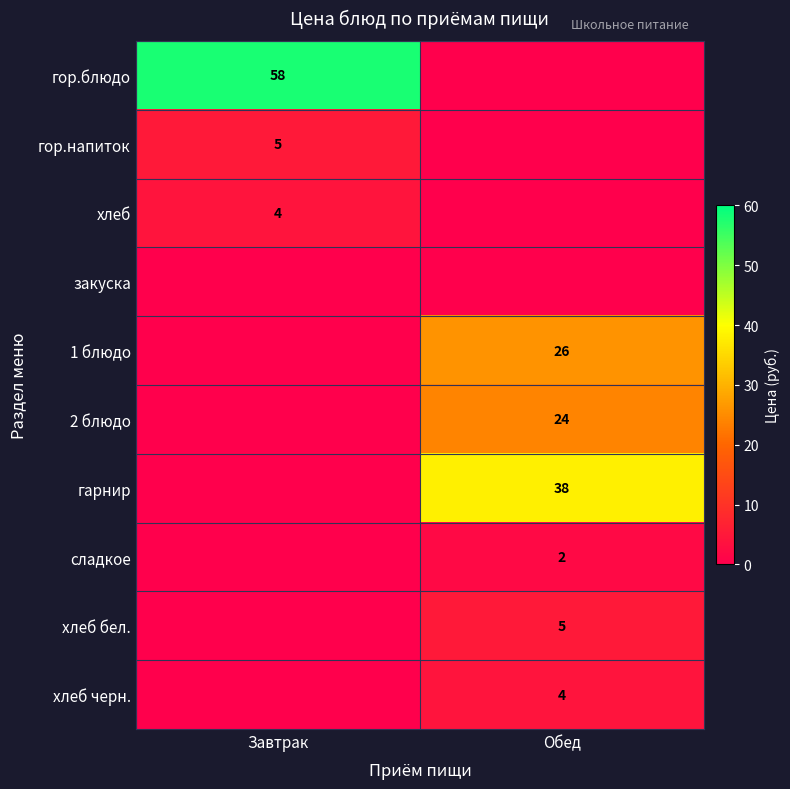

The value of хлеб черн. at Обед is 2. True or false?

False